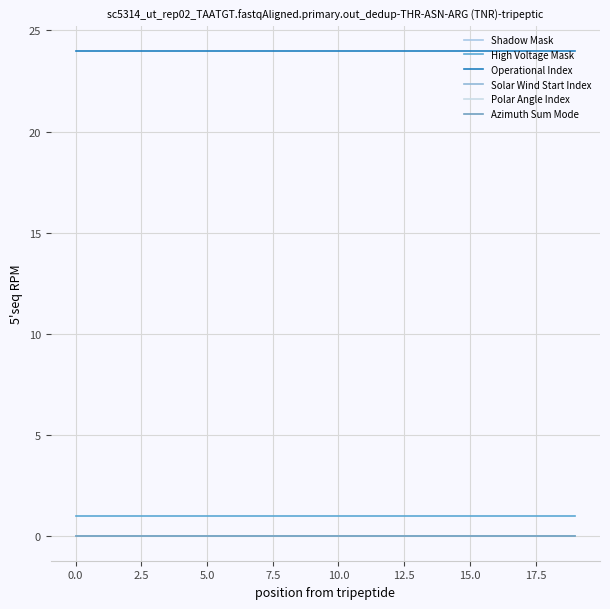

Is this an area chart (filled region under the line)?

No